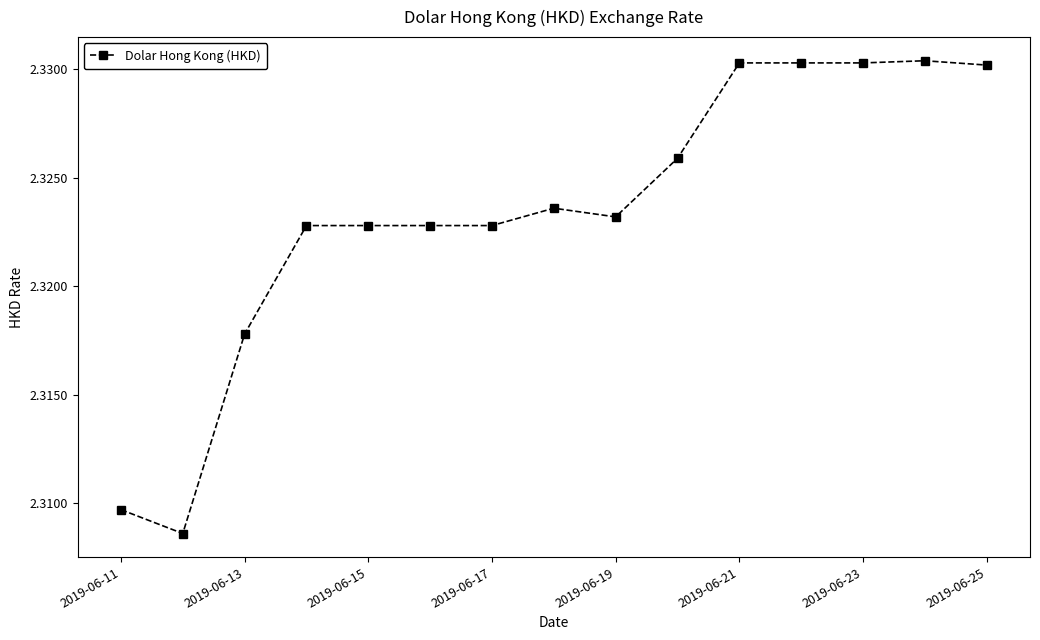

What is the sum of all values?

34.9